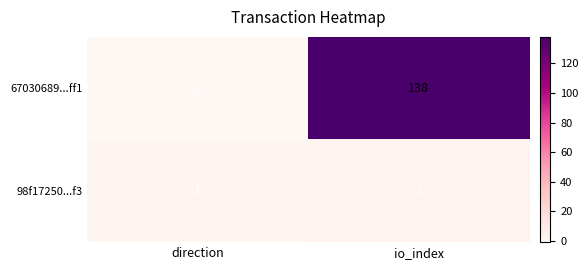

At which label is 67030689...ff1 closest to 68?

direction